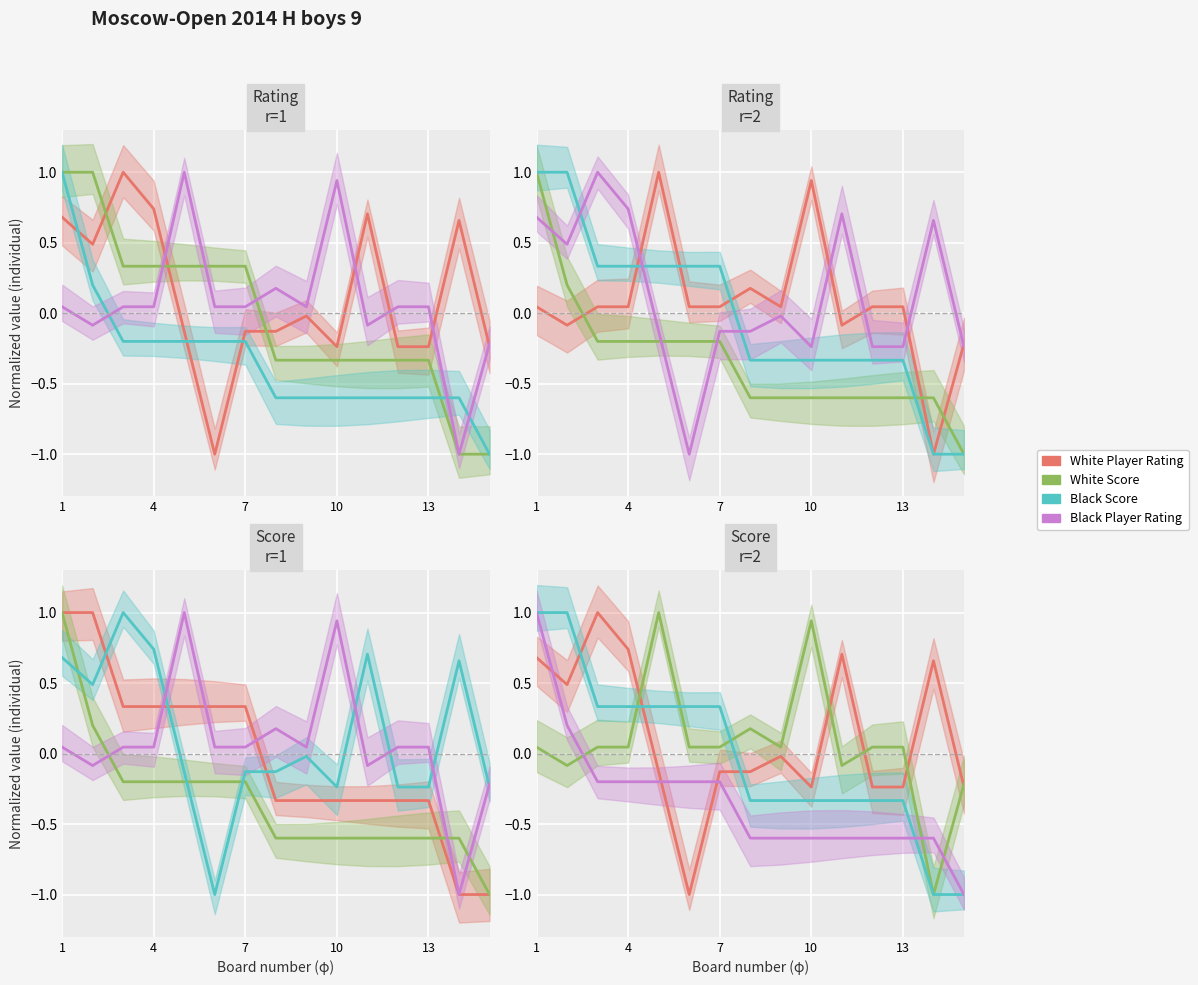

Which series has the largest total across all categories?

White Player Rating